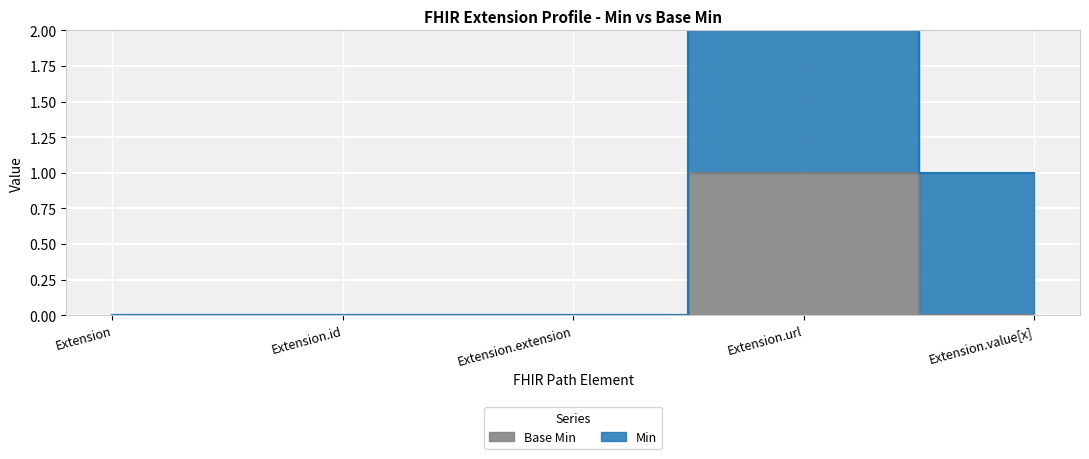

How many values are between 0 and 1?

5